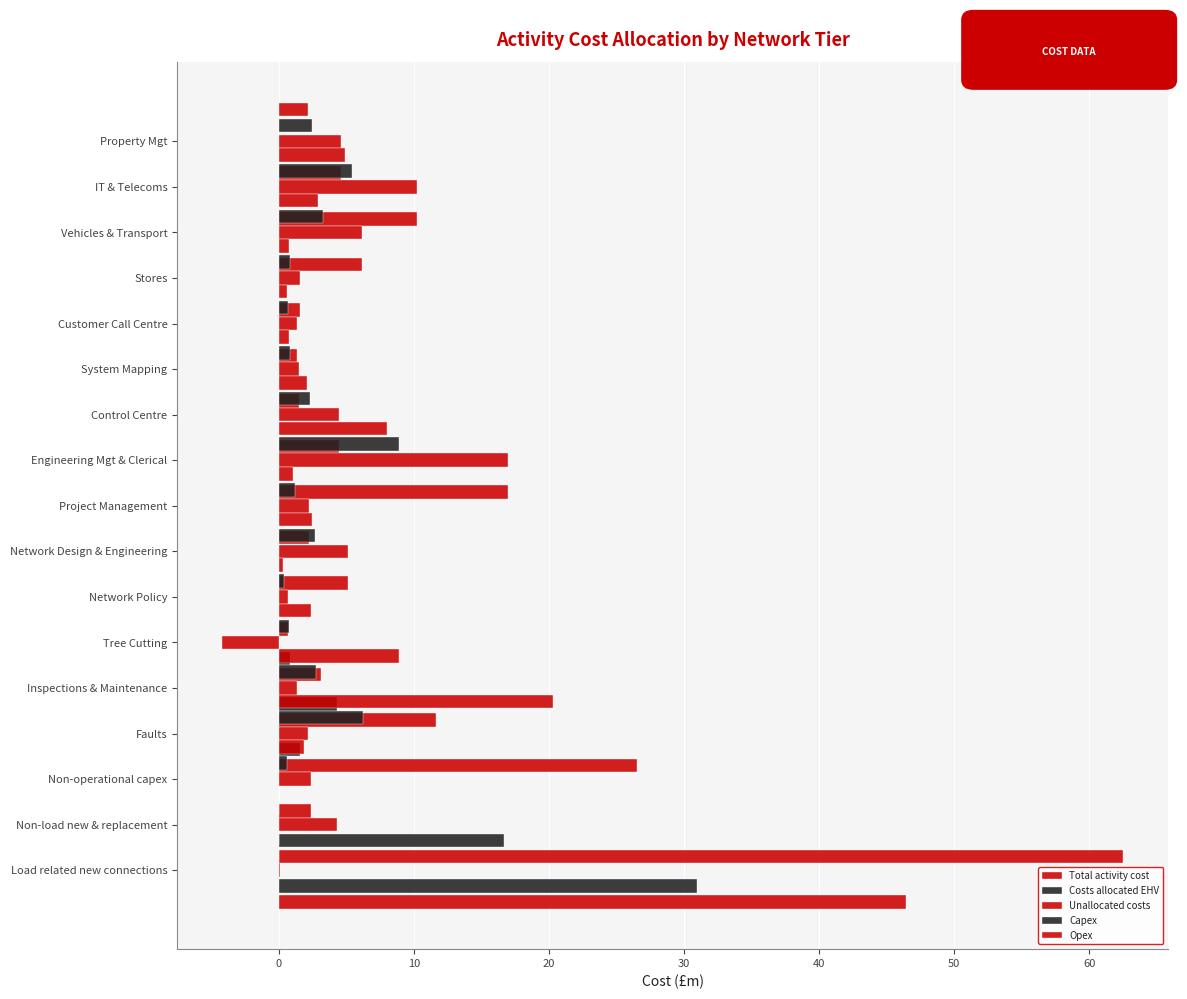

What is the smallest value displayed?

-4.2